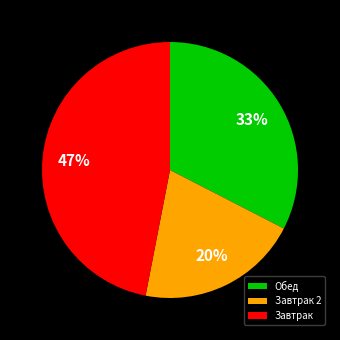

Between Обед and Завтрак, which is larger?

Завтрак